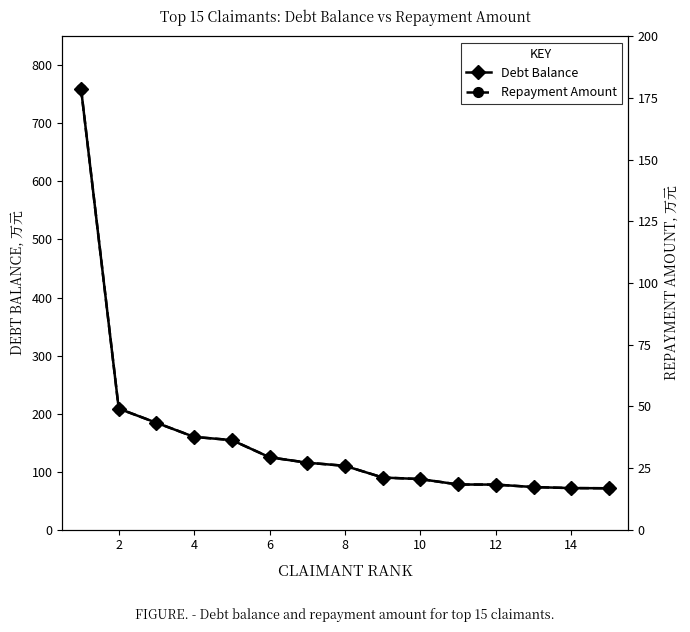

Reading left to right, what are all the values shown in this chart?

Debt Balance: 760.0	208.7	184.3	159.9	154.4	124.9	115.5	110.1	90.0	87.3	78.0	77.8	73.6	71.8	71.5
Repayment Amount: 178.8	49.1	43.4	37.6	36.3	29.4	27.2	25.9	21.2	20.6	18.4	18.3	17.3	16.9	16.8